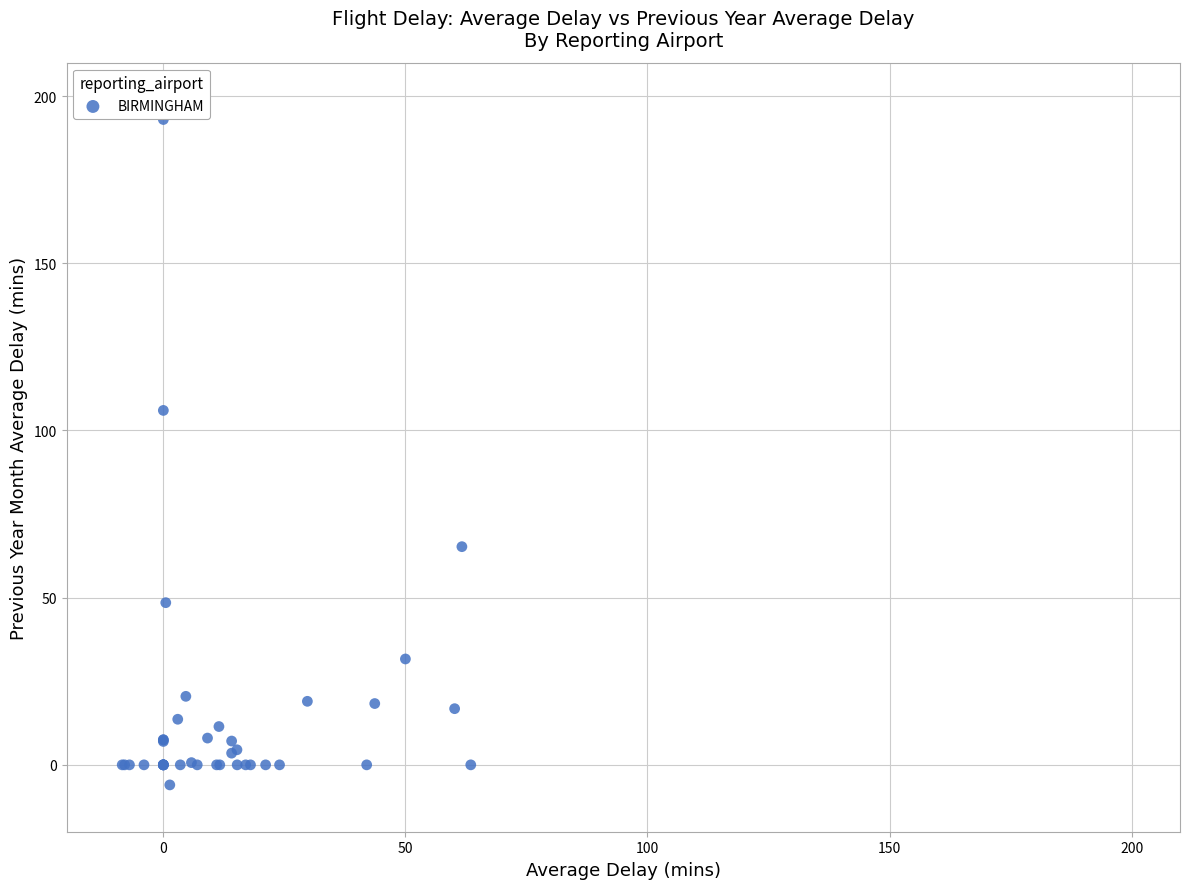

What Y value in the scatter plot is closest to 93?

106.0